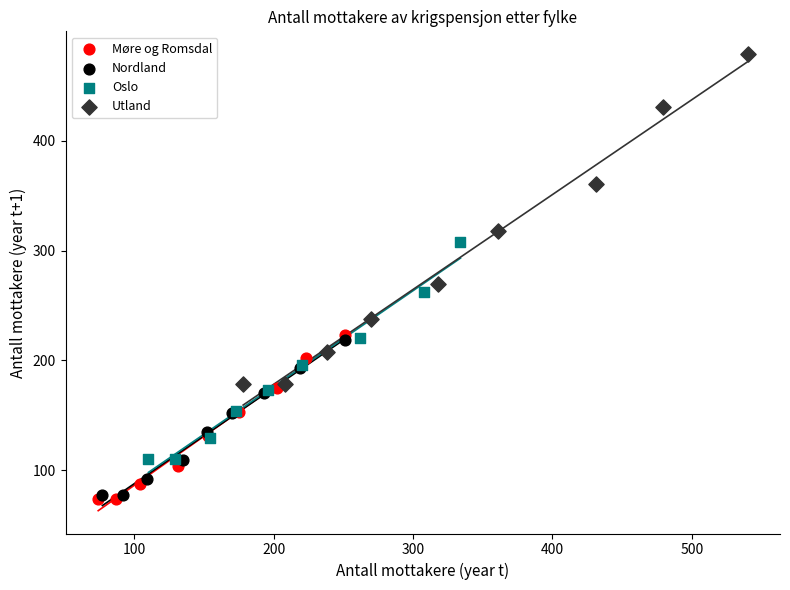

Which series has the widest spread of Y values?

Utland